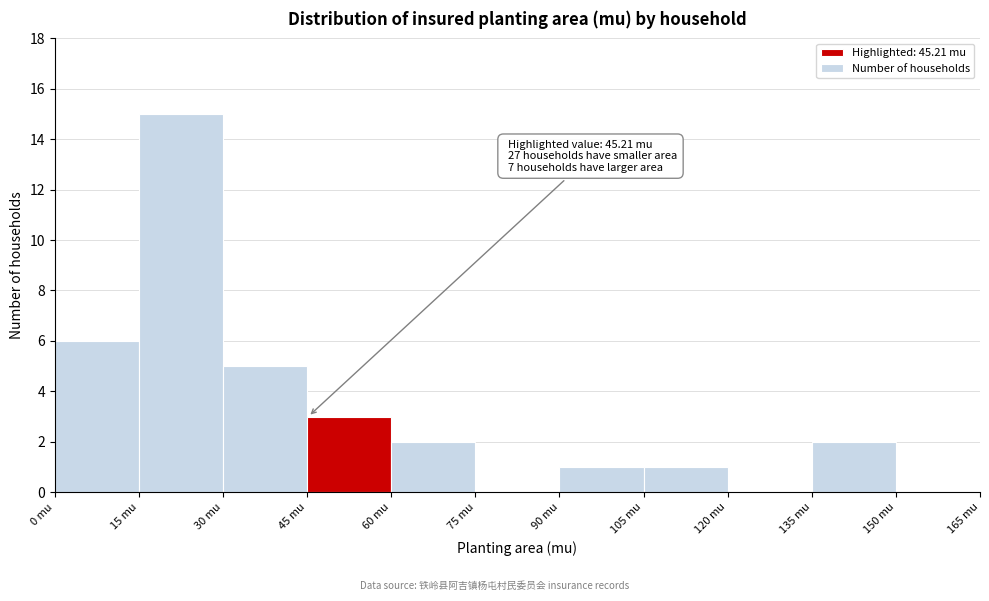

Which range on the x-axis has the tallest bar?

15 to 30